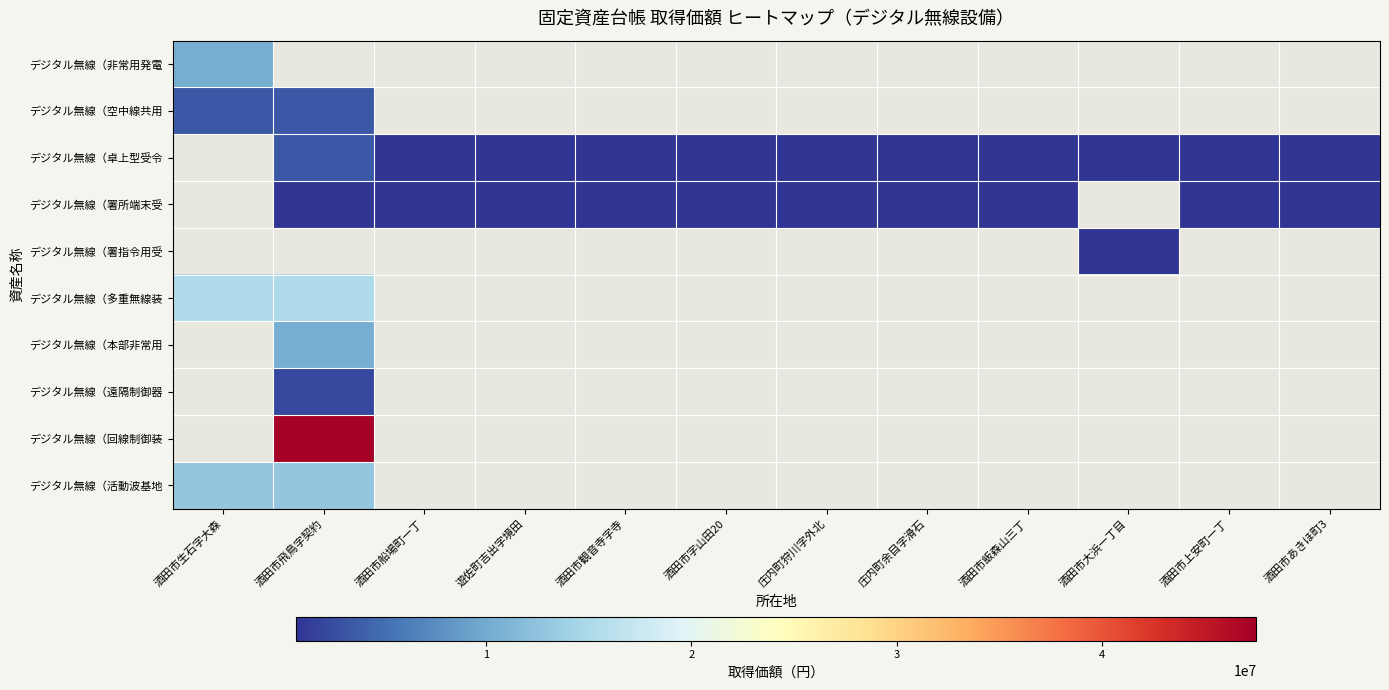

How many positive values does the デジタル無線（署指令用受 series have?

1